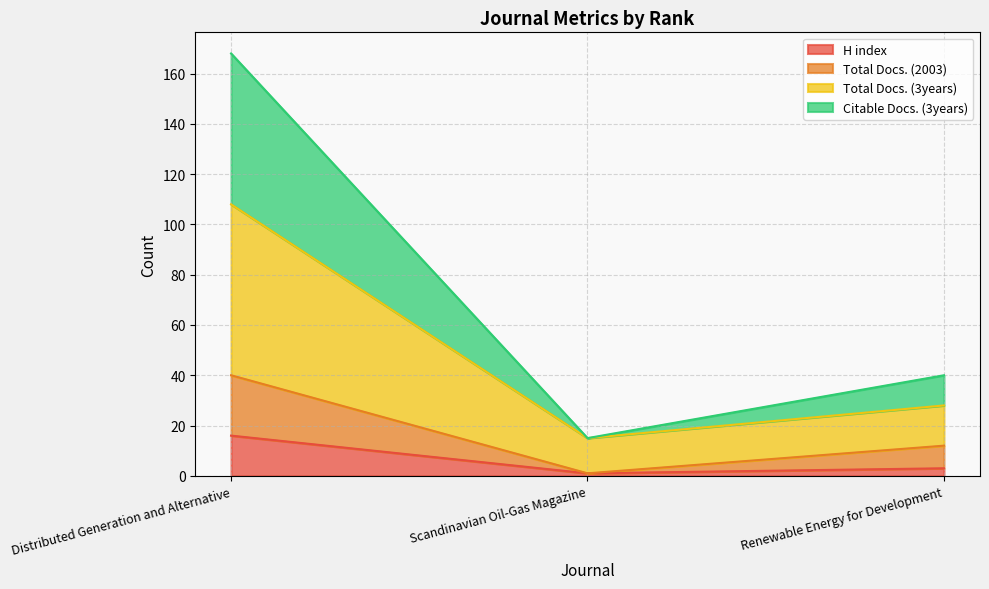

List the series in order of their overall mean, highest first.

Citable Docs. (3years), Total Docs. (3years), Total Docs. (2003), H index